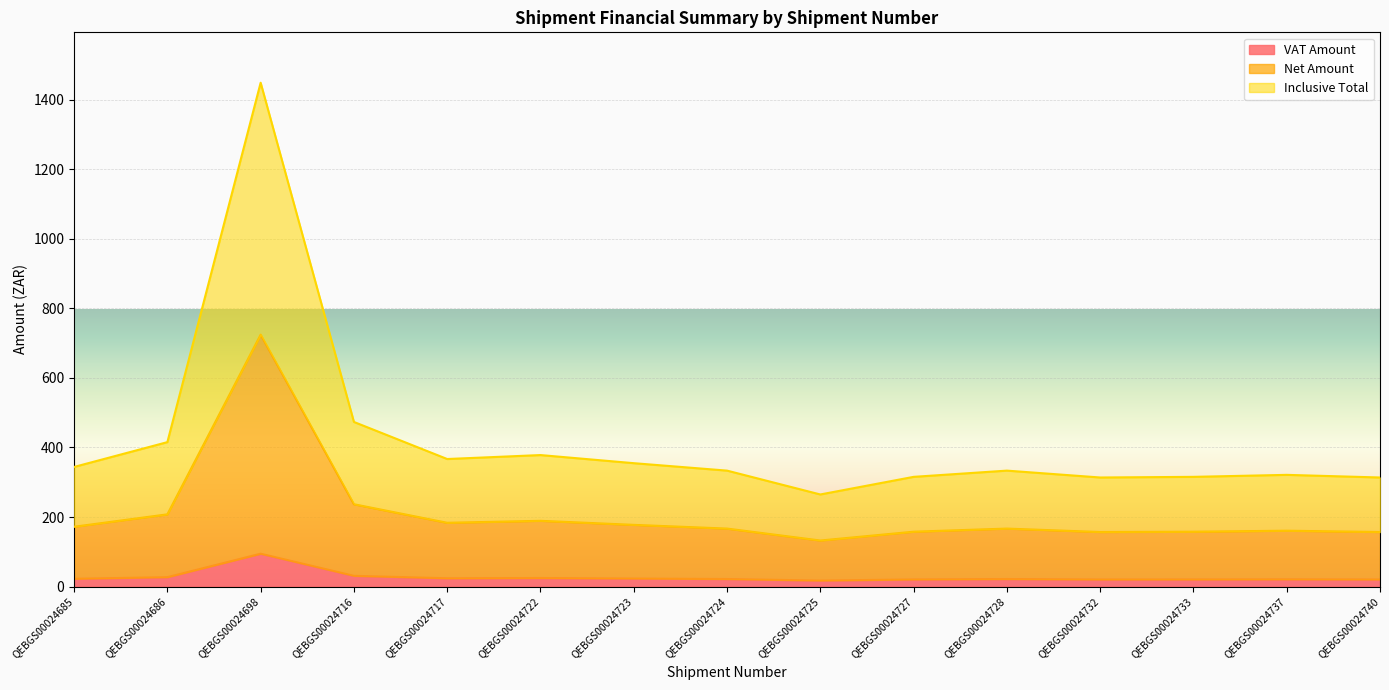

True or false: Inclusive Total and Net Amount intersect in this chart.

False